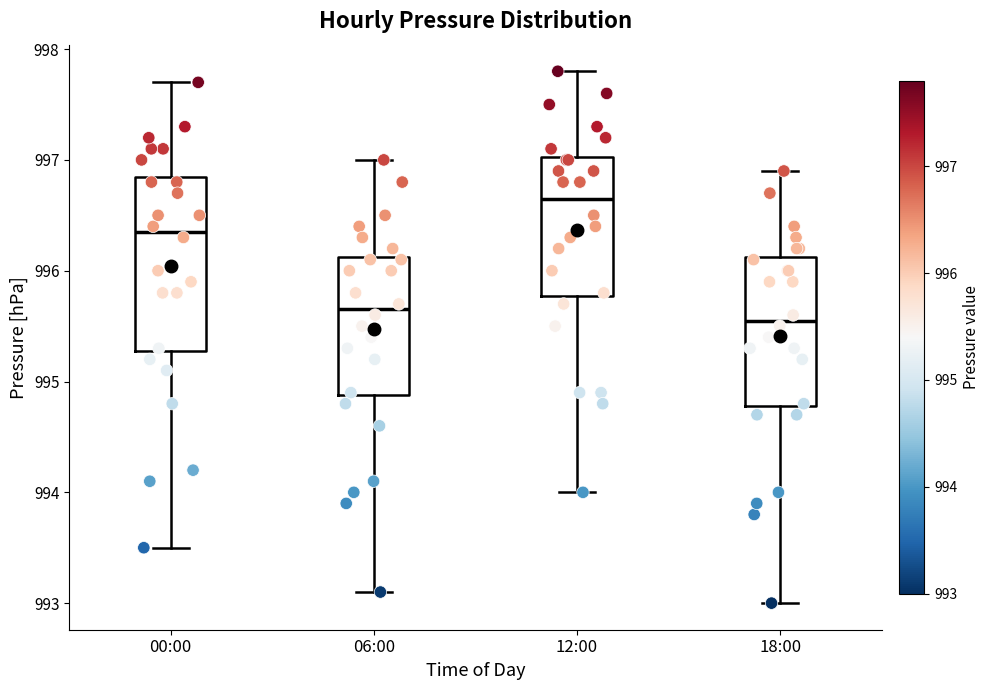

Which box has the highest median line?

12:00